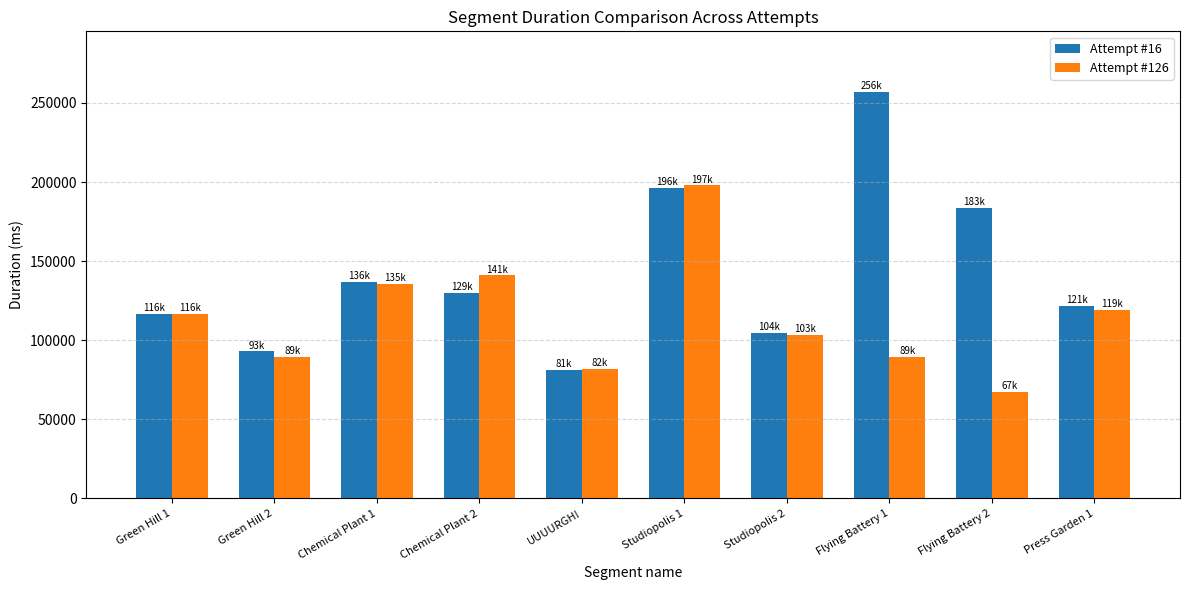

Does the chart contain any negative values?

No